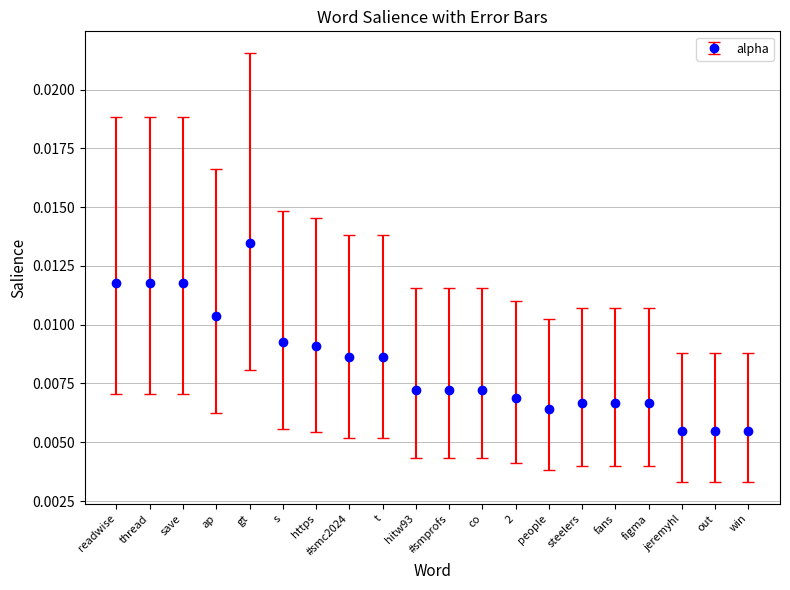

How many values are between 0 and 1?

20